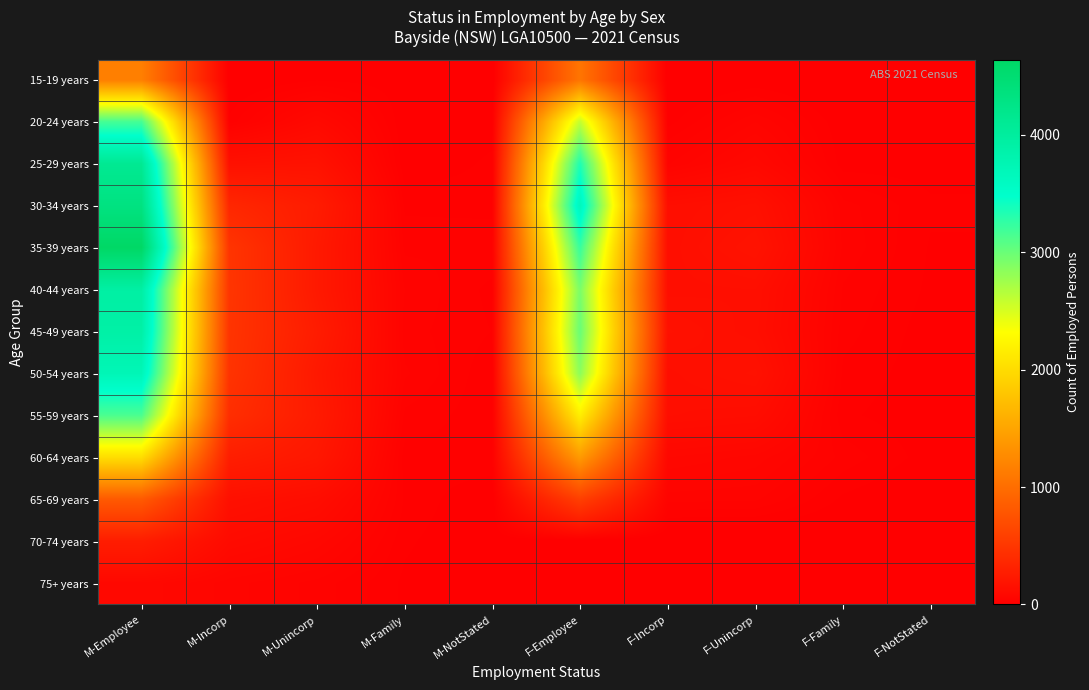

Between M-Employee and F-Family, which series saw the biggest shift?

35-39 years